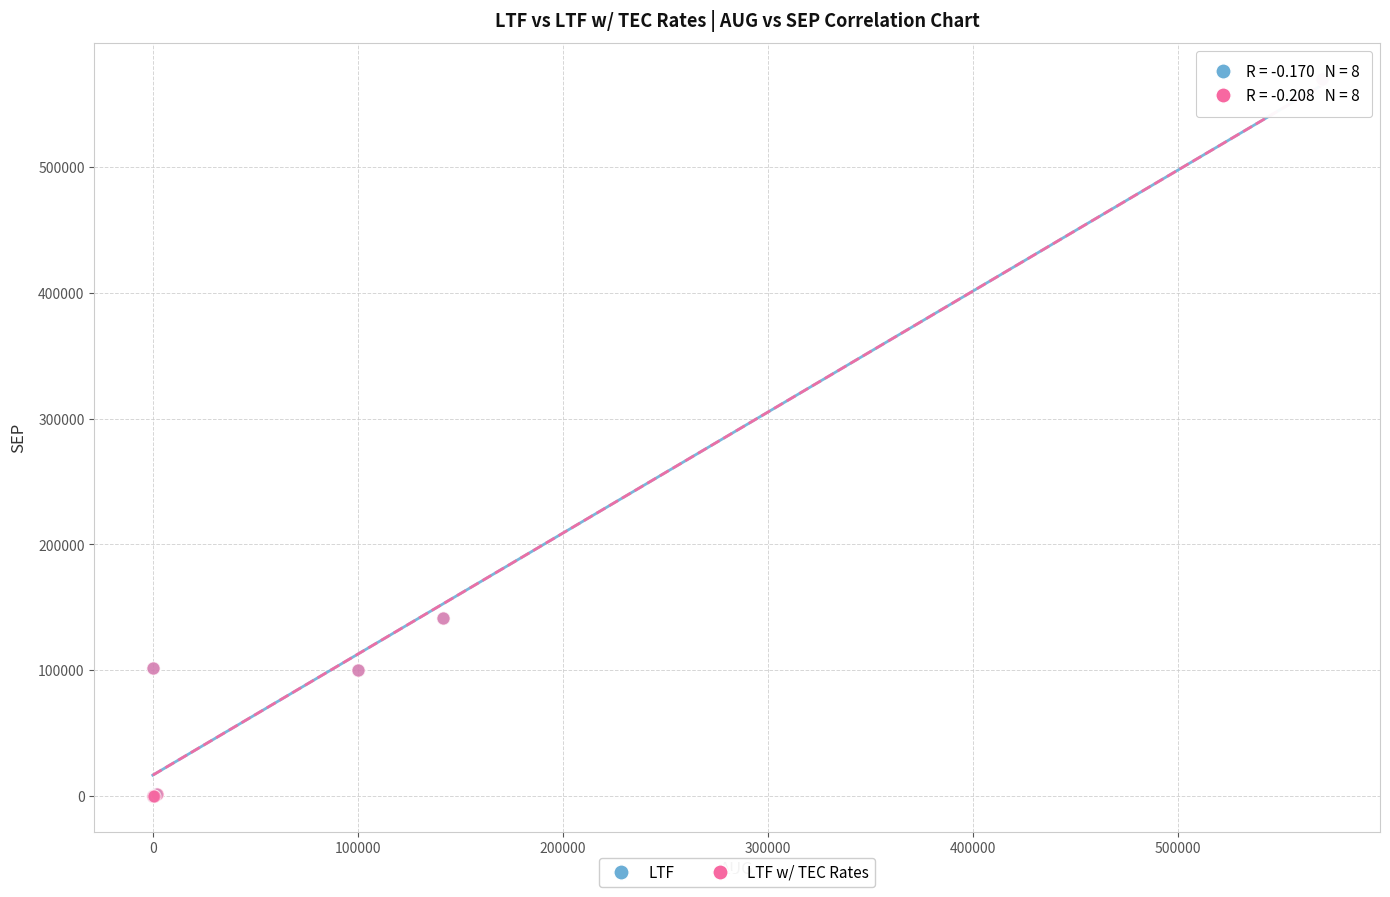

Which series has the widest spread of Y values?

LTF